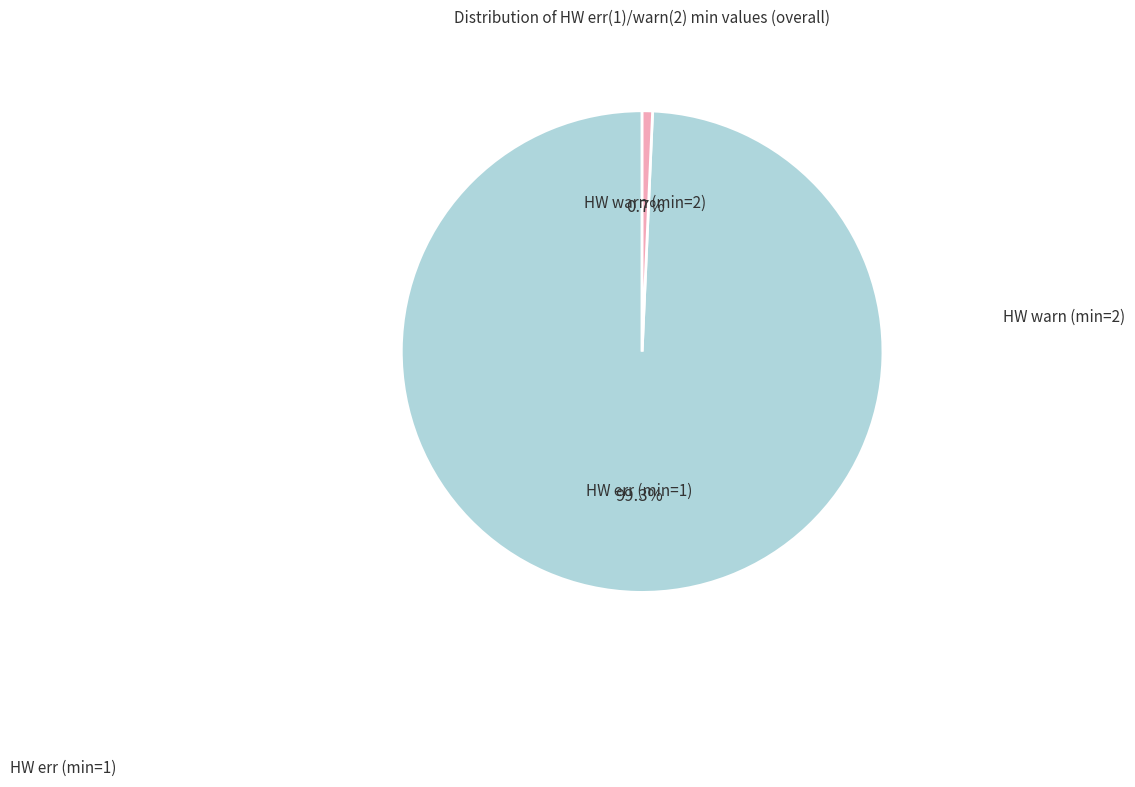

Does any single category account for the majority?

Yes